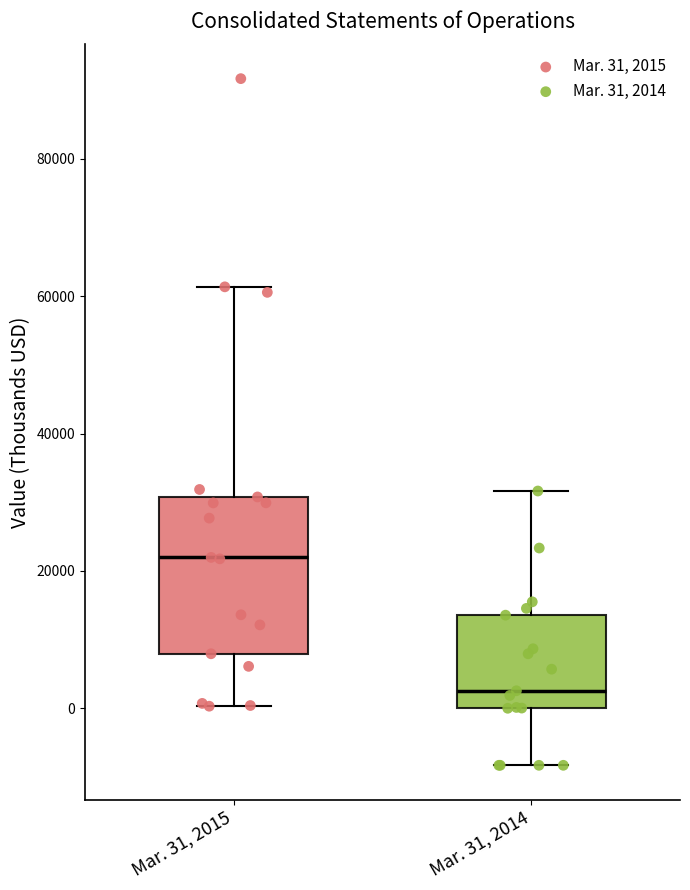

Which box's median line is the lowest?

Mar. 31, 2014